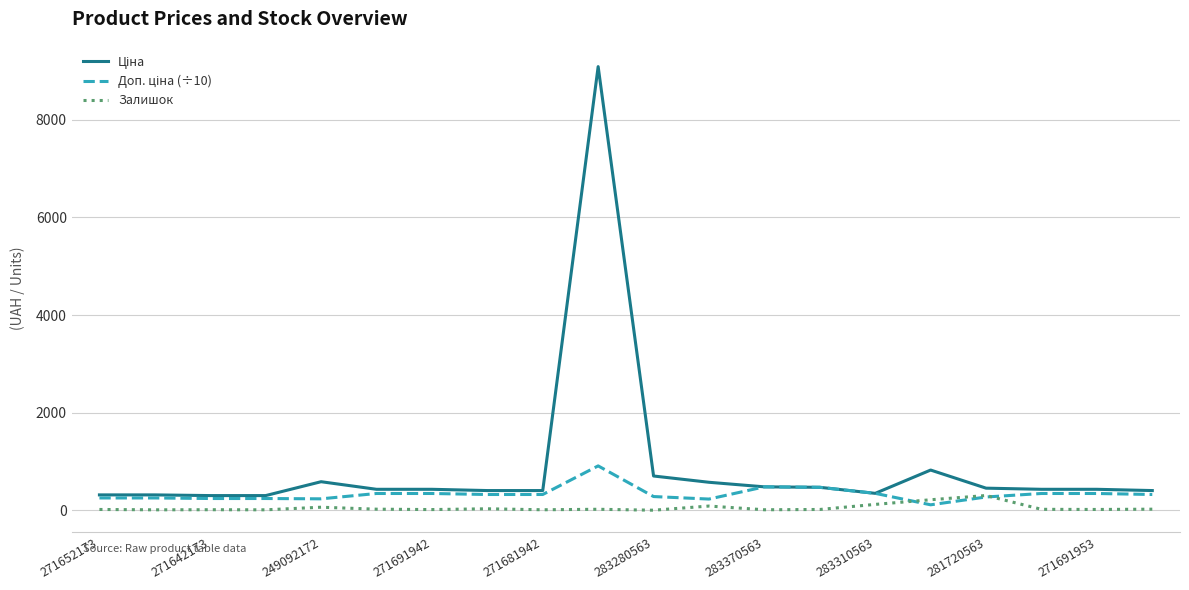

What is the maximum value shown in the chart?

9092.0